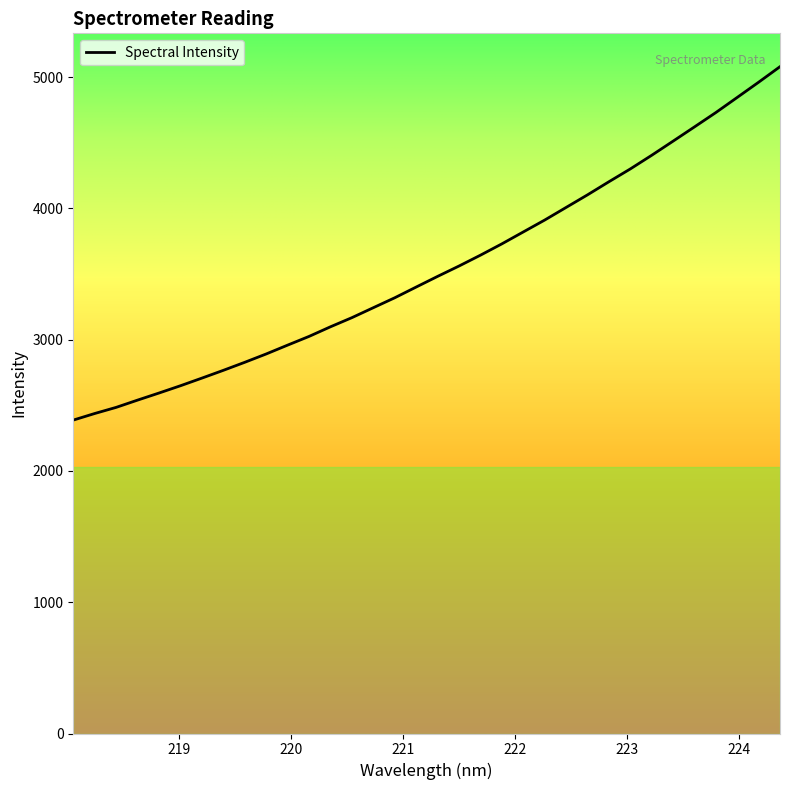

What is the sum of all values?

120391.2